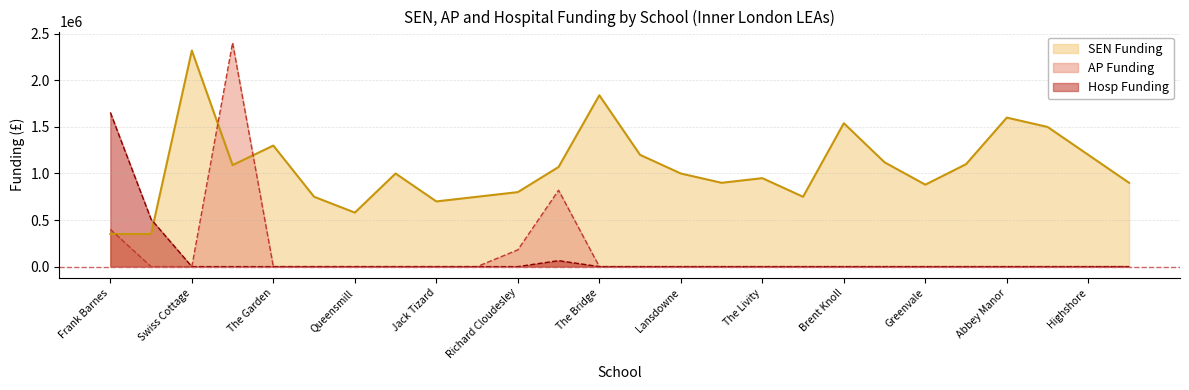

At which category is the sum across all series the highest?

Stormont House